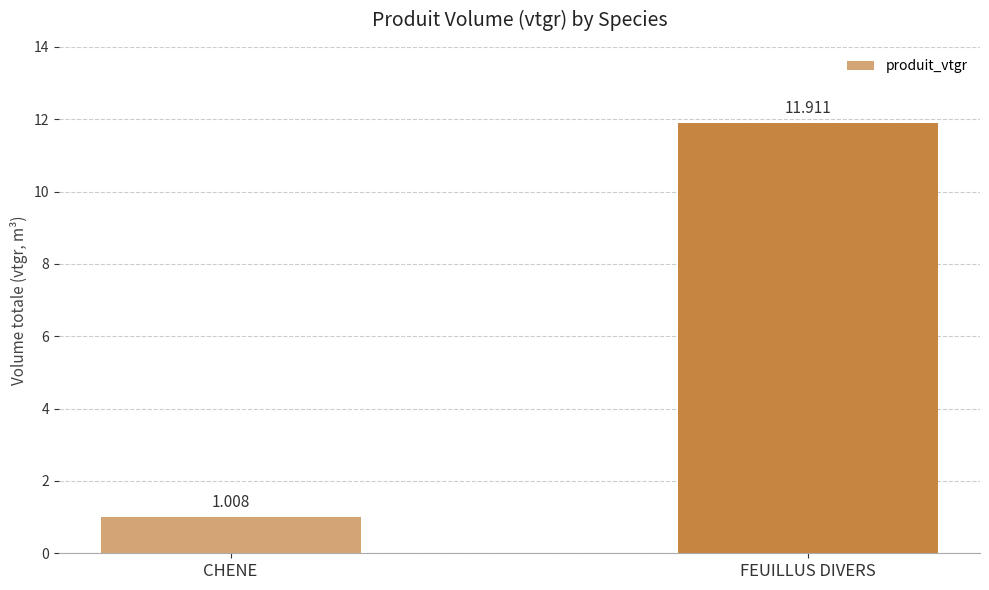

True or false: the data shows 11.9 at FEUILLUS DIVERS.

True